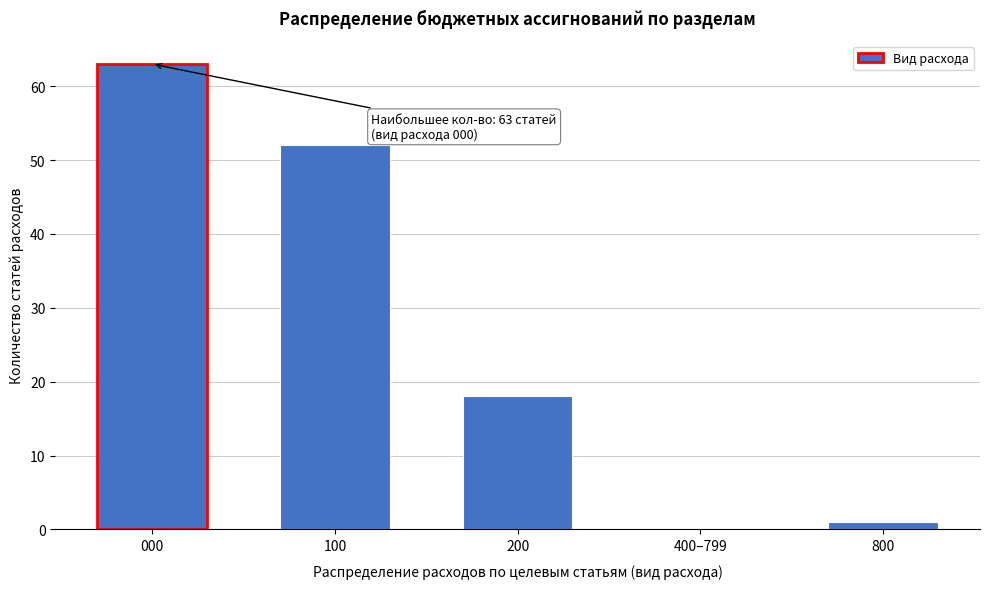

Reading left to right, what are all the values shown in this chart?

000=63	100=52	200=18	400–799=0	800=1